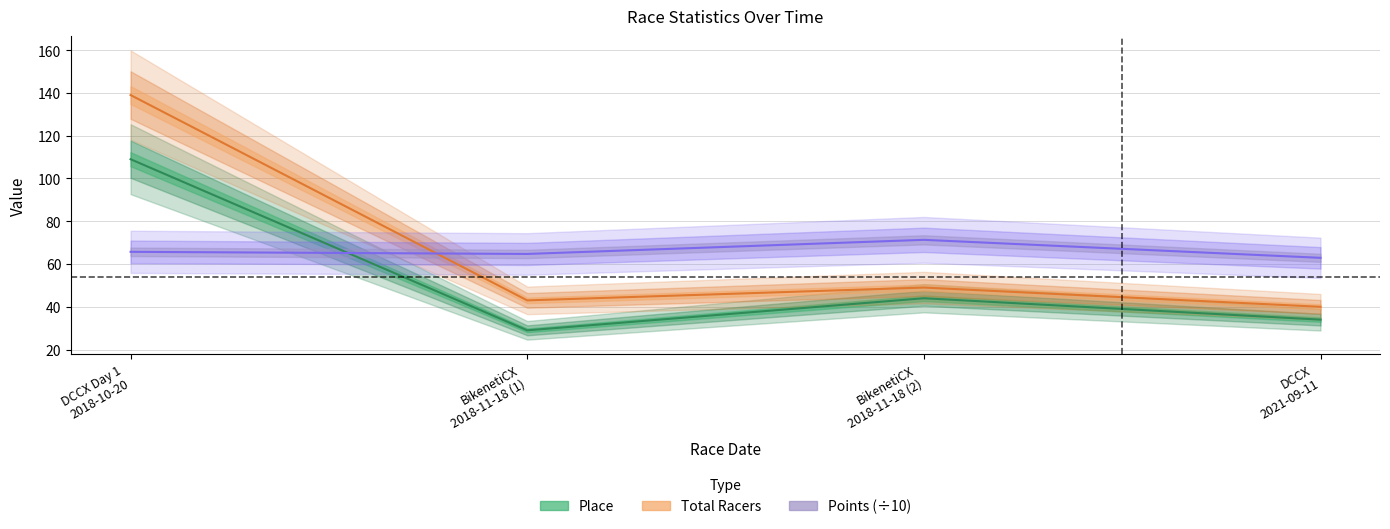

At how many categories does at least one series exceed 43?

4